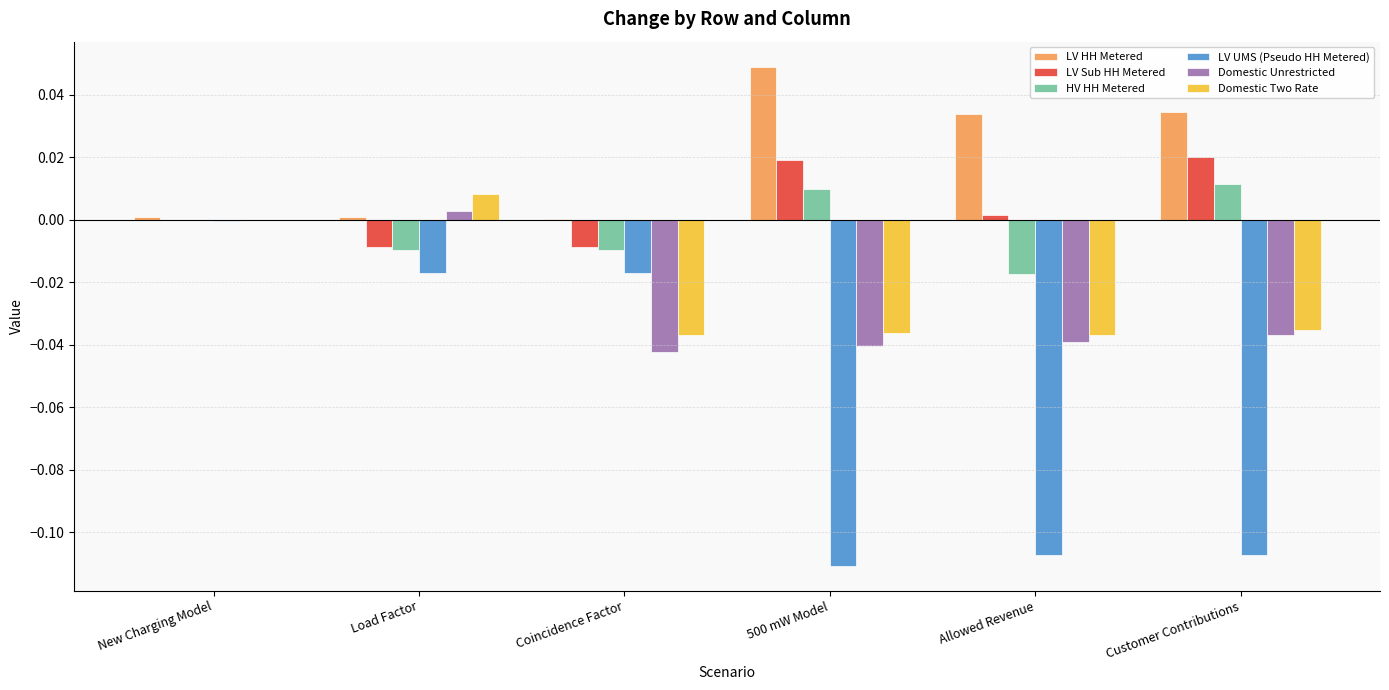

Which series has the largest total across all categories?

LV HH Metered